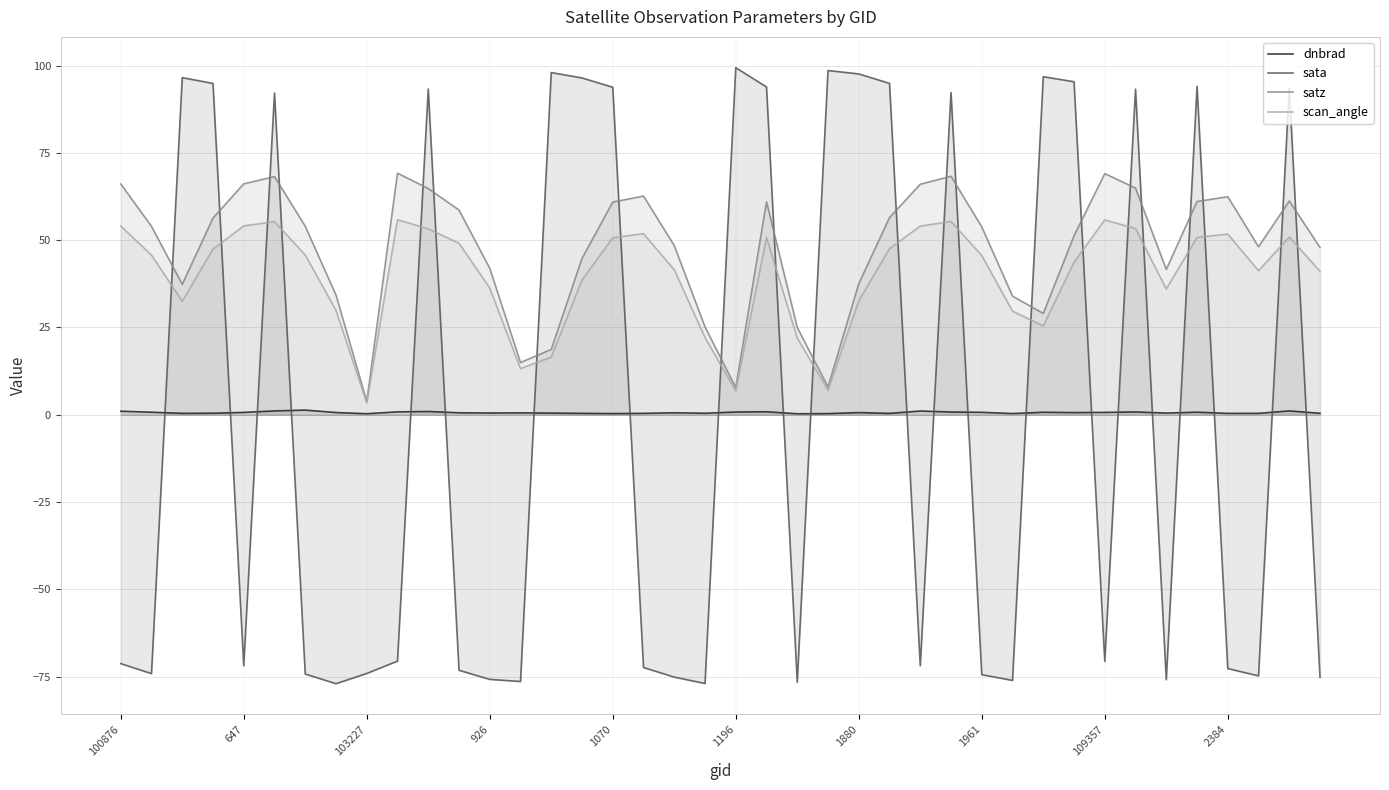

At which label does satz reach its minimum?

103227